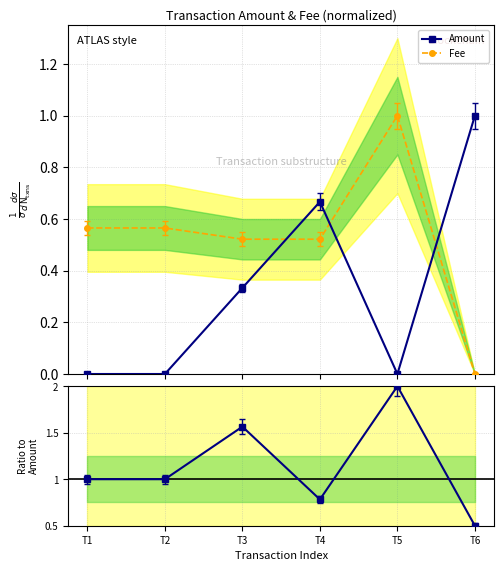

How many intersections are there between Amount and Fee?

3